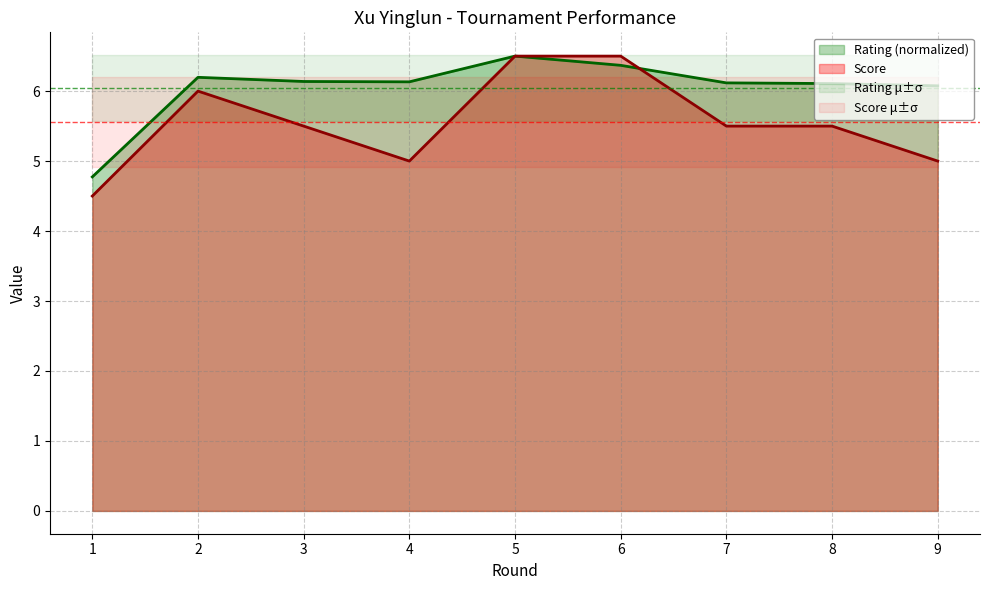

At 9, list the series in order from smallest to largest.

Score, Rating